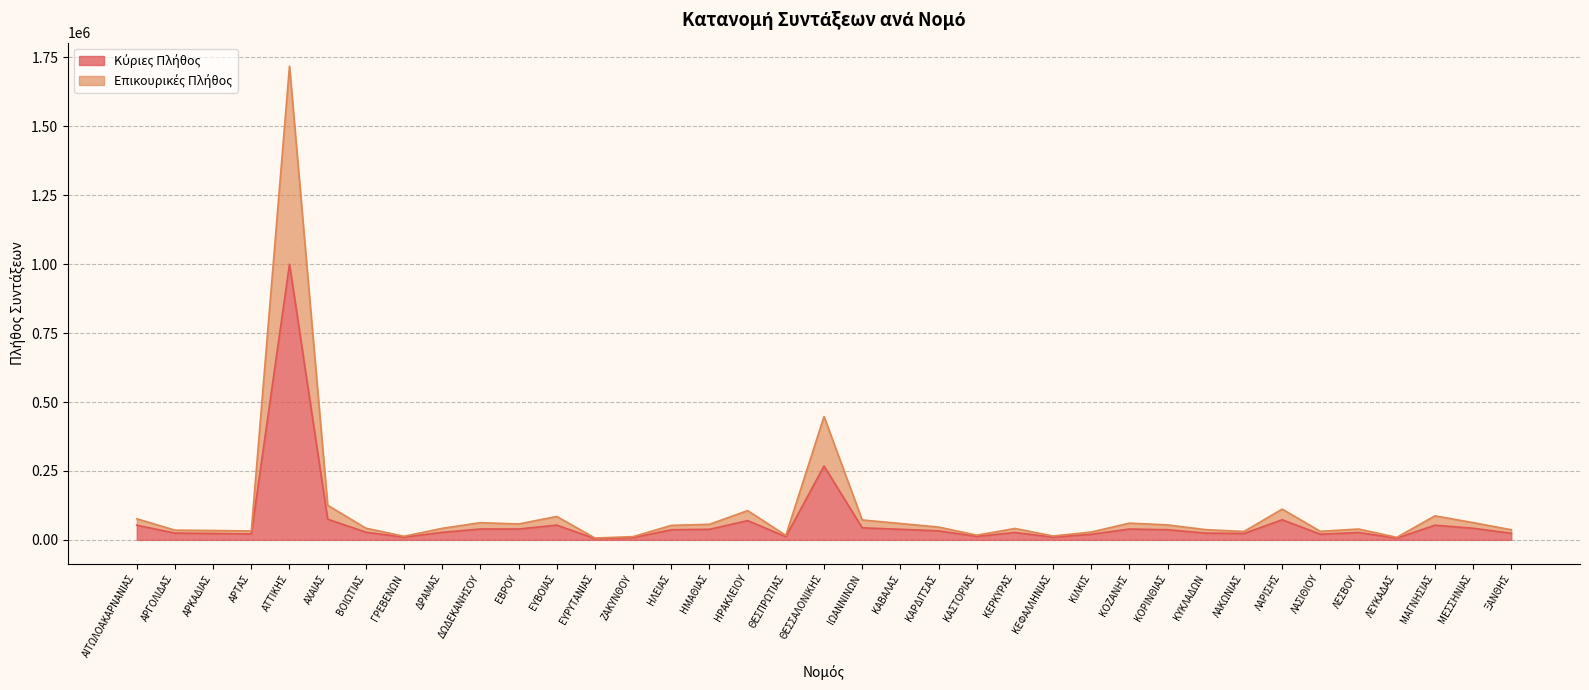

True or false: Κύριες Πλήθος and Επικουρικές Πλήθος cross at least once.

False